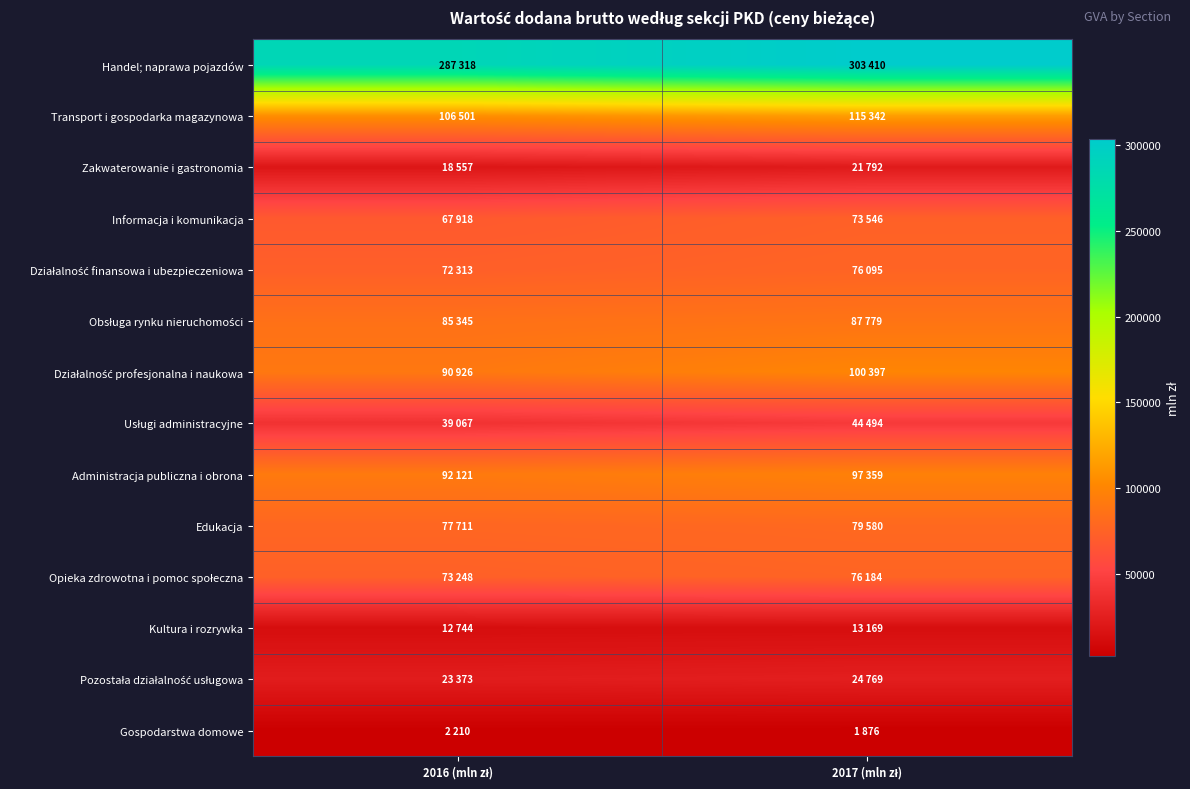

Which has a higher value, 2016 (mln zł) or 2017 (mln zł)?

2017 (mln zł)